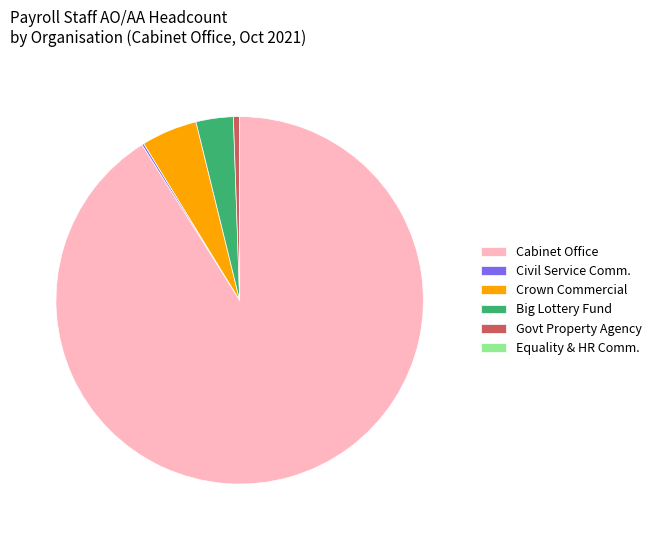

Is Cabinet Office the majority of the pie?

Yes